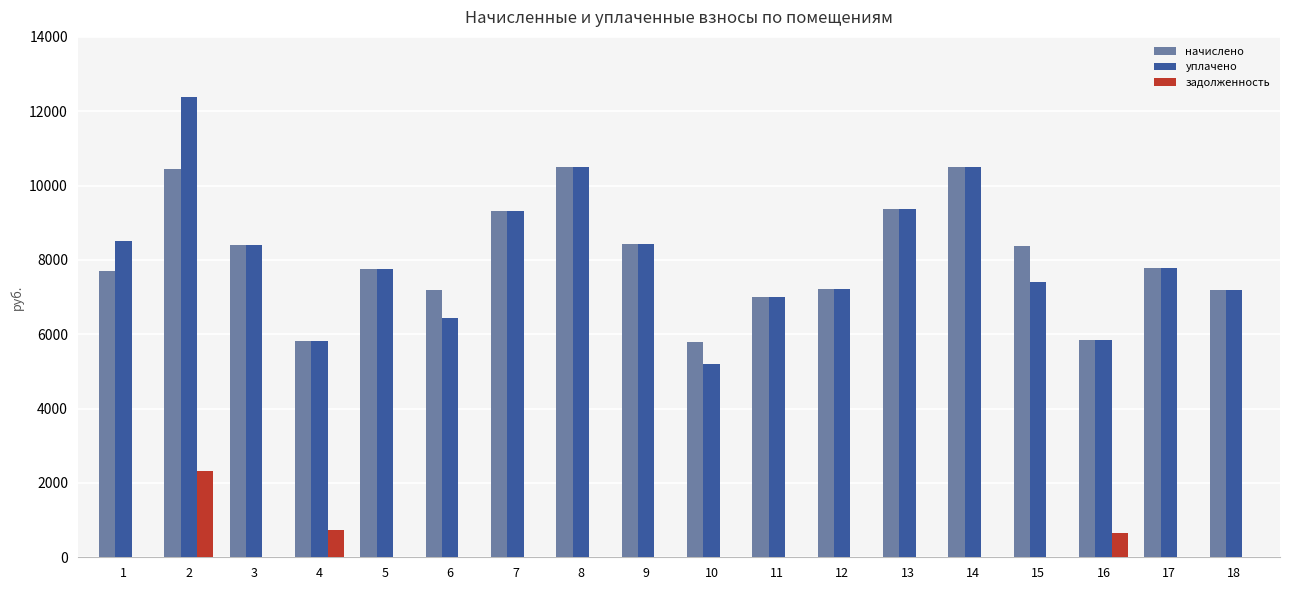

At which label does начислено first exceed 7787?

2